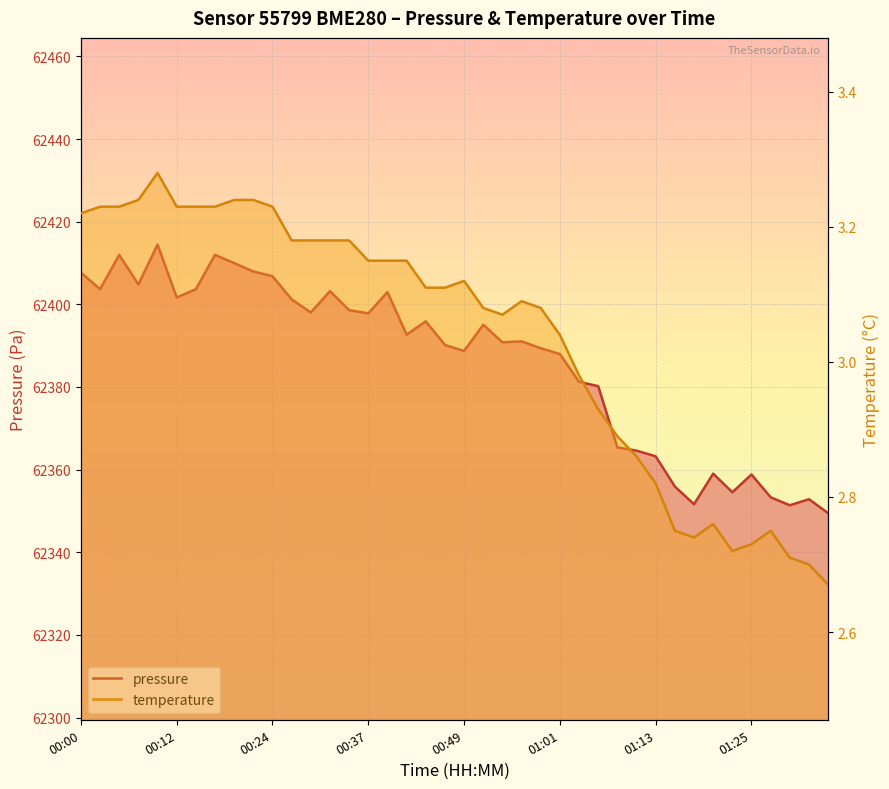

Where does the temperature series first go above 3?

00:00